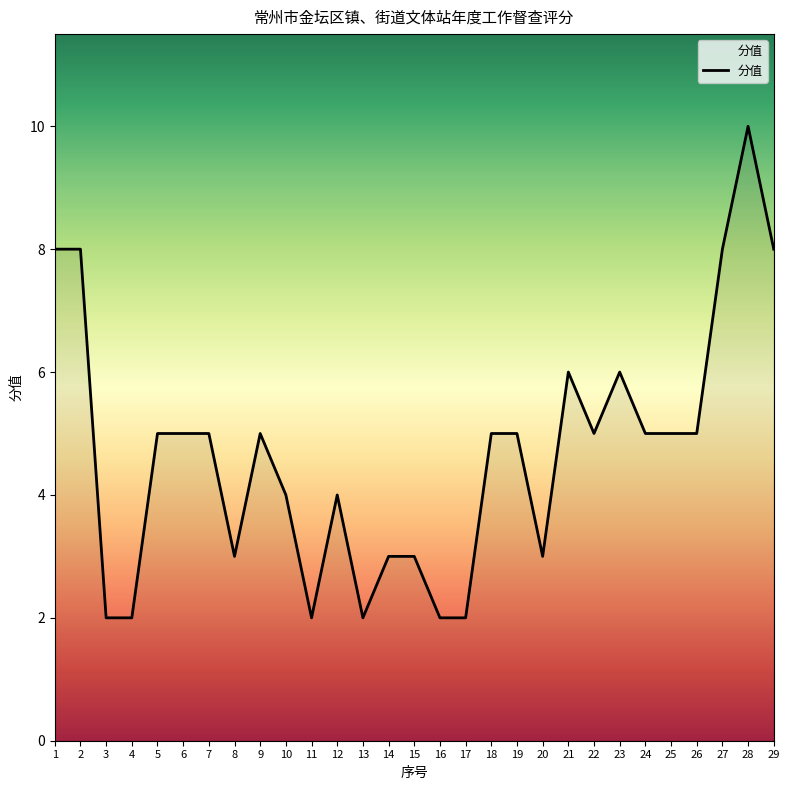

What is the difference between the maximum and minimum values?

8